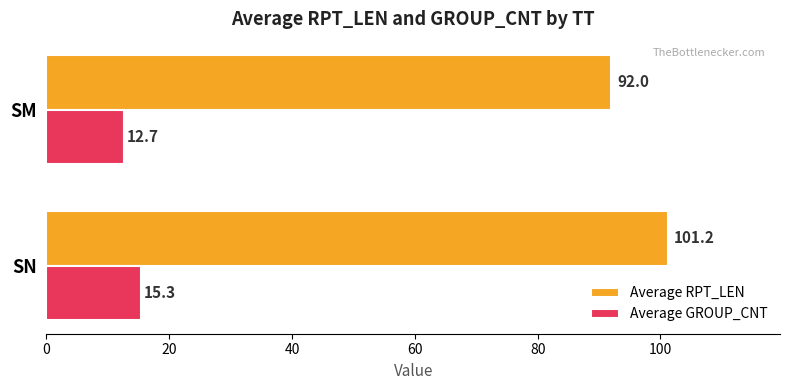

The value of Average GROUP_CNT at SN is 15.3. True or false?

True